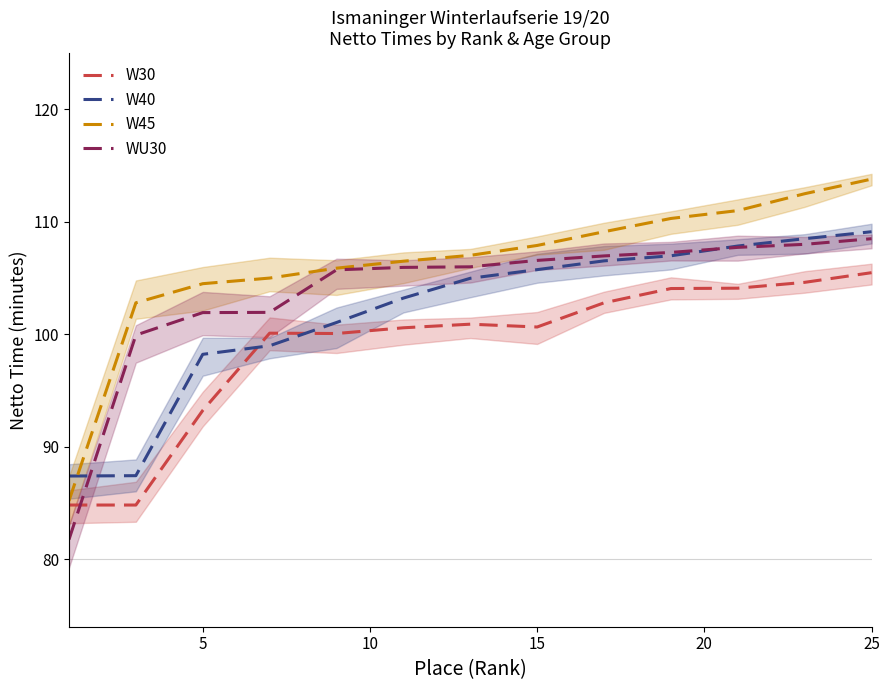

List the series in order of their peak value, highest first.

W45, W40, WU30, W30